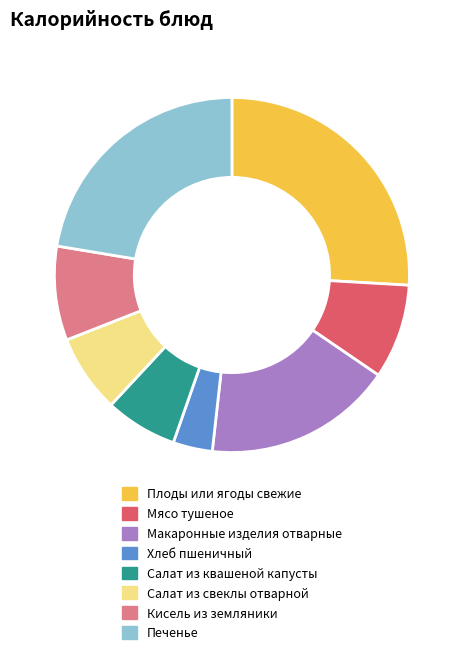

What is the largest slice in the pie chart?

Плоды или ягоды свежие